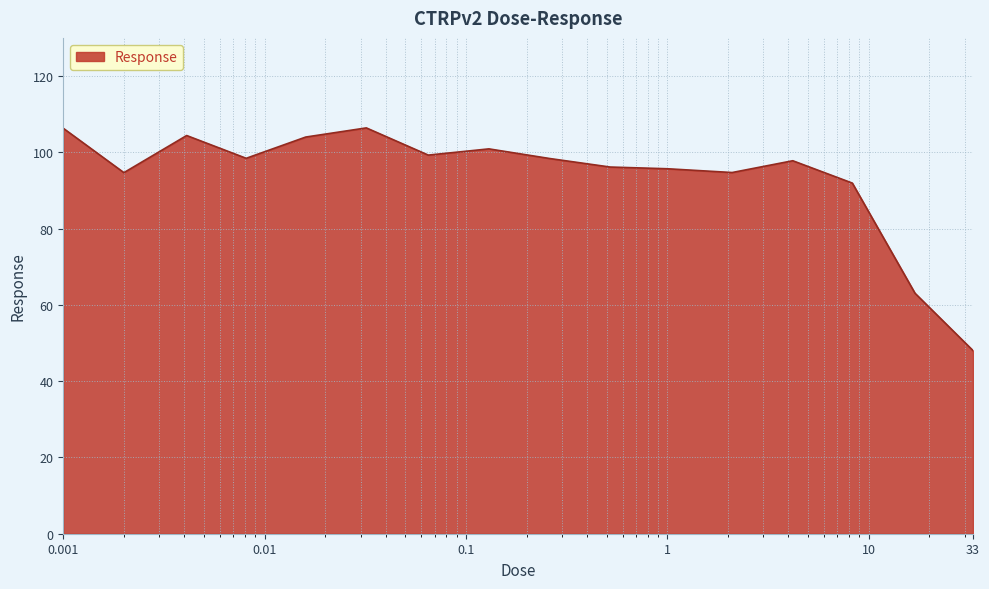

Does the chart have visible grid lines?

Yes